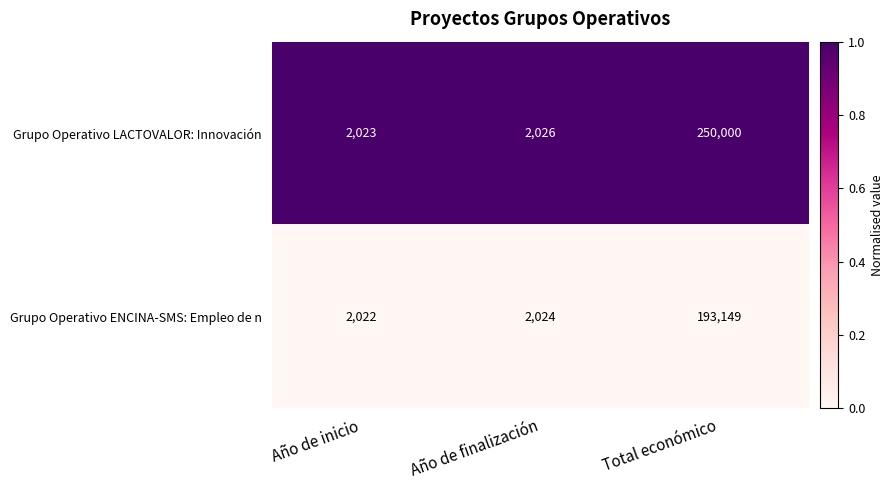

Rank the series by their maximum value, from lowest to highest.

Grupo Operativo ENCINA-SMS: Empleo de n, Grupo Operativo LACTOVALOR: Innovación